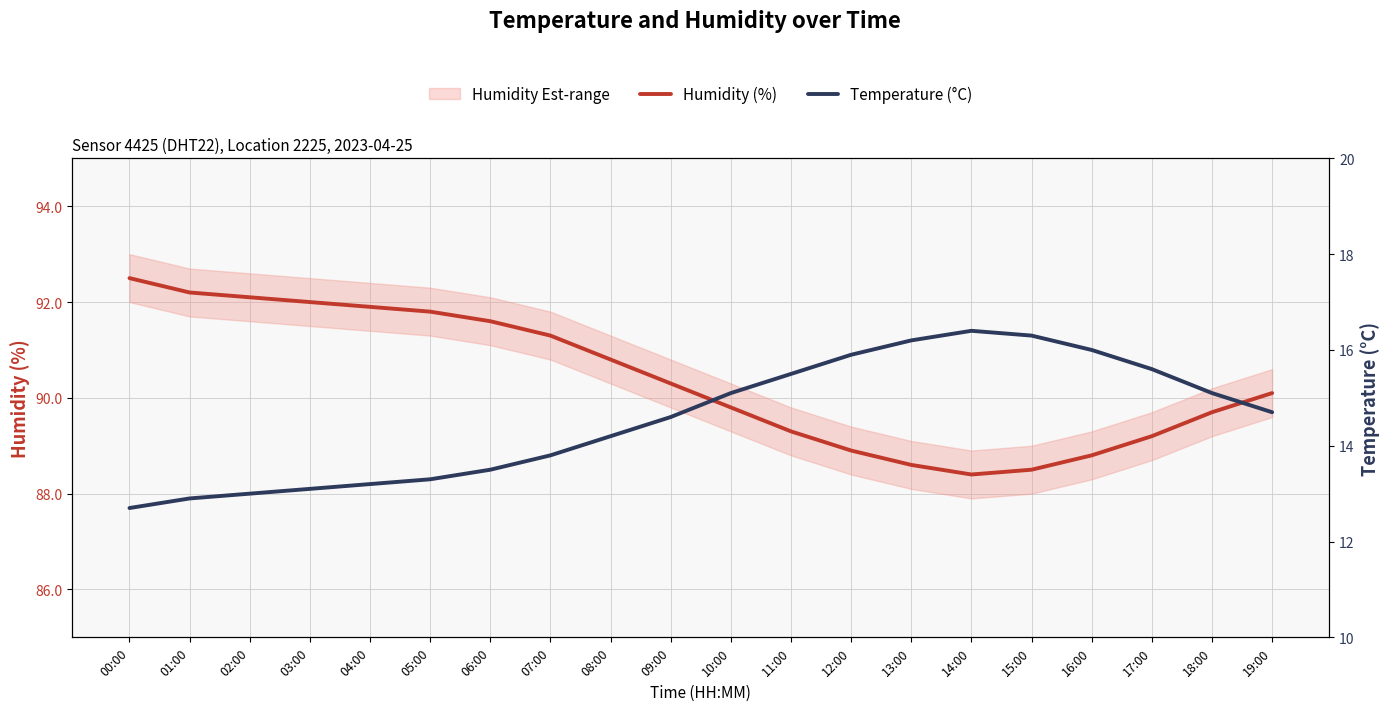

The value of Humidity (%) at 19:00 is 135.5. True or false?

False